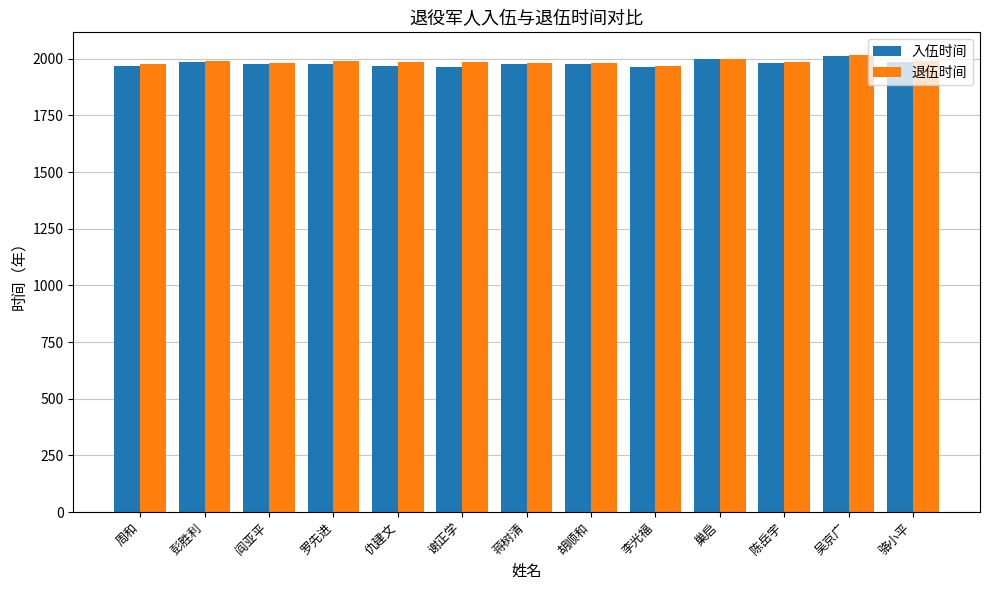

How many categories are shown in the chart?

13